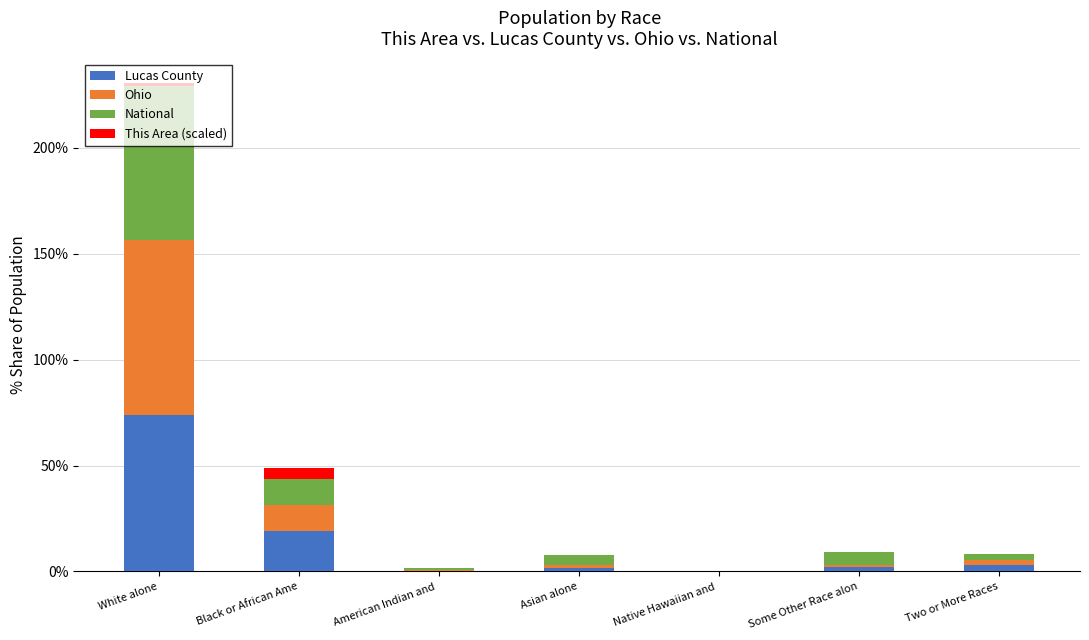

Which category has the highest value in the Lucas County series?

White alone